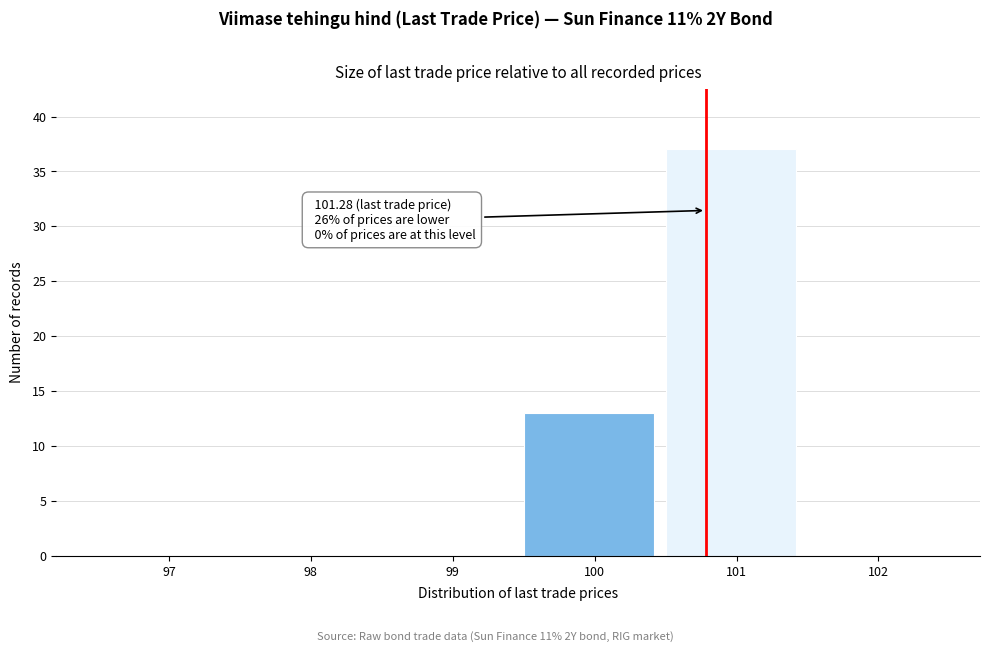

Reading left to right, what are all the values shown in this chart?

97=0	98=0	99=0	100=13	101=37	102=0